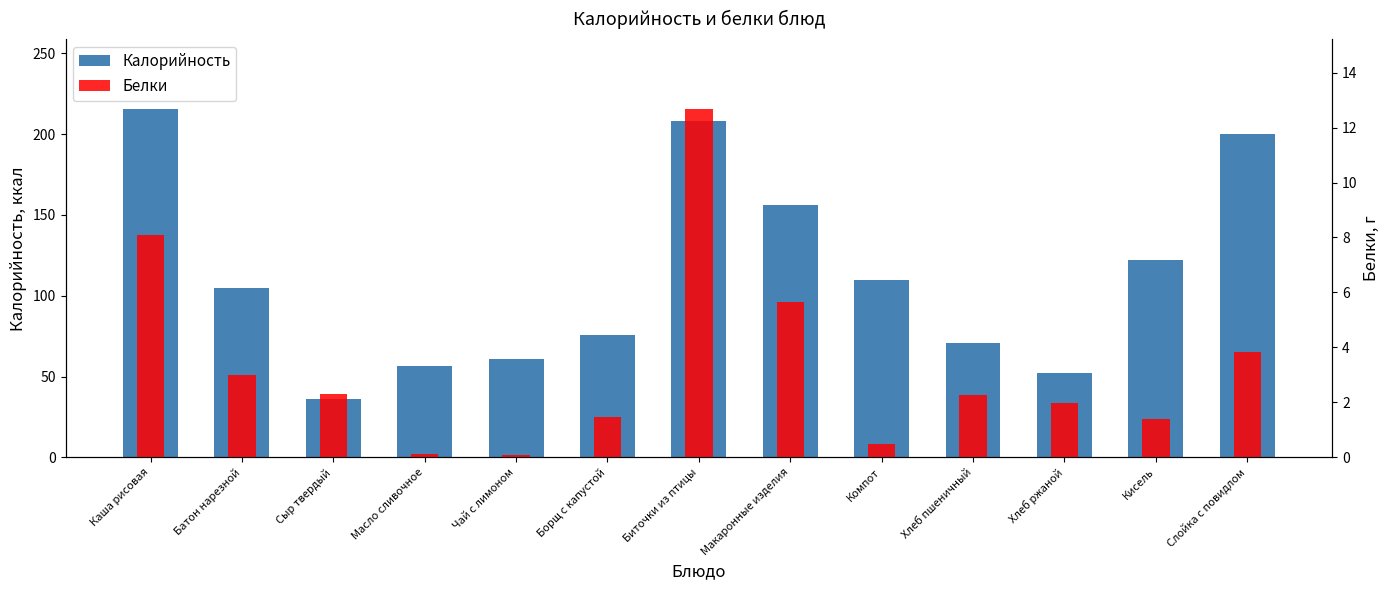

Rank the categories by Белки value from lowest to highest.

Чай с лимоном, Масло сливочное, Компот, Кисель, Борщ с капустой, Хлеб ржаной, Хлеб пшеничный, Сыр твердый, Батон нарезной, Слойка с повидлом, Макаронные изделия, Каша рисовая, Биточки из птицы